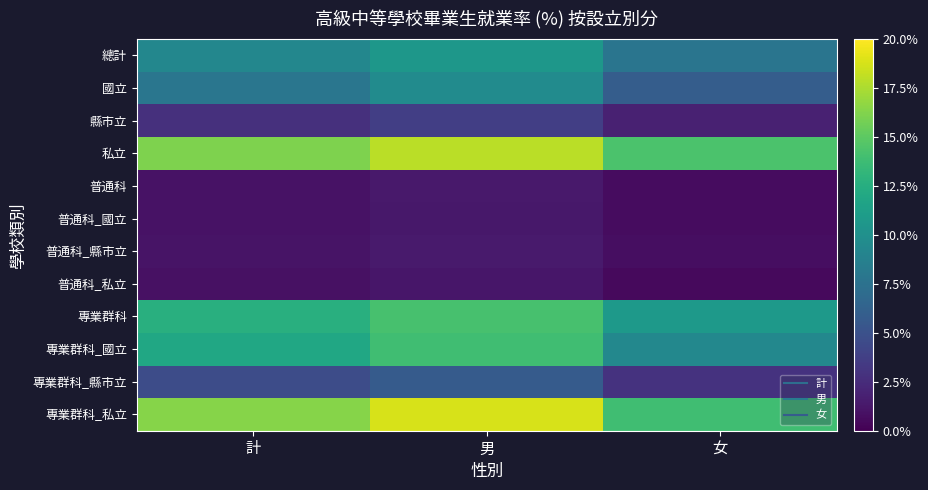

Rank the series at 女 from highest to lowest value.

私立, 專業群科_私立, 專業群科, 專業群科_國立, 總計, 國立, 專業群科_縣市立, 縣市立, 普通科_縣市立, 普通科_國立, 普通科, 普通科_私立